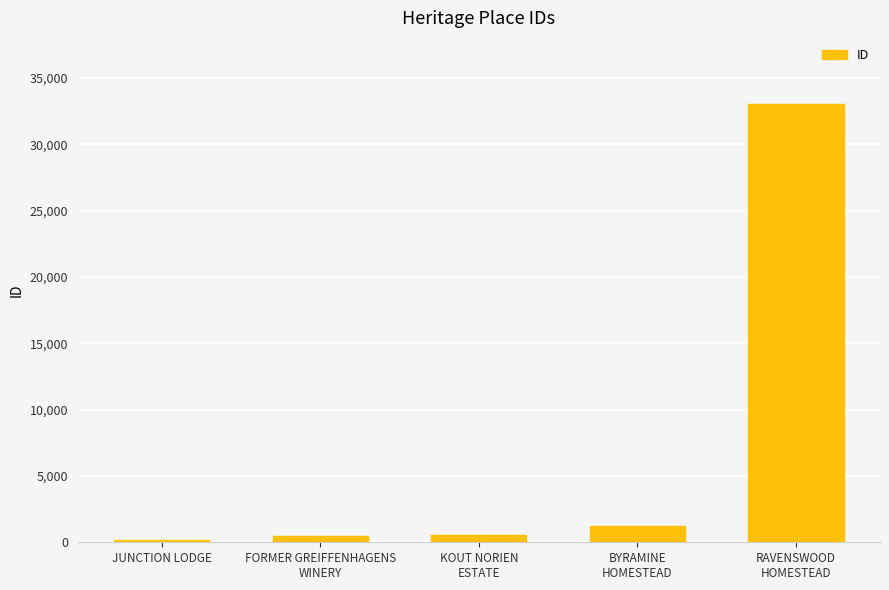

What is the greatest value displayed?

33055